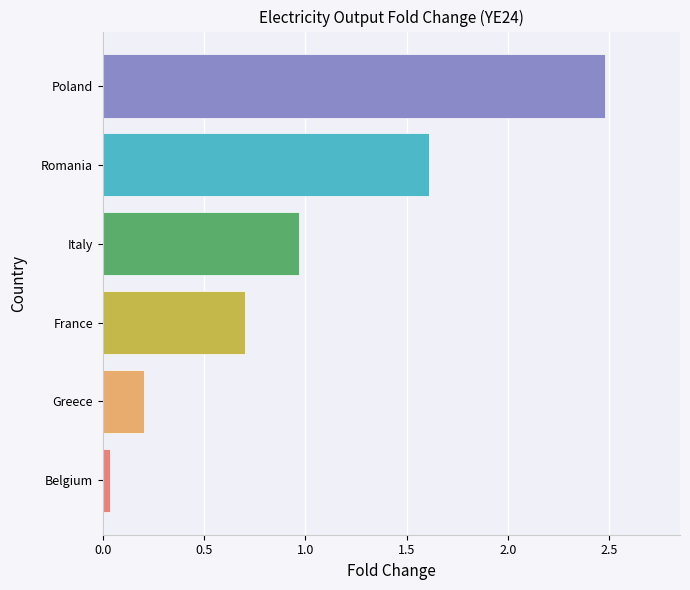

What is the difference between the values at Italy and Greece?

0.8